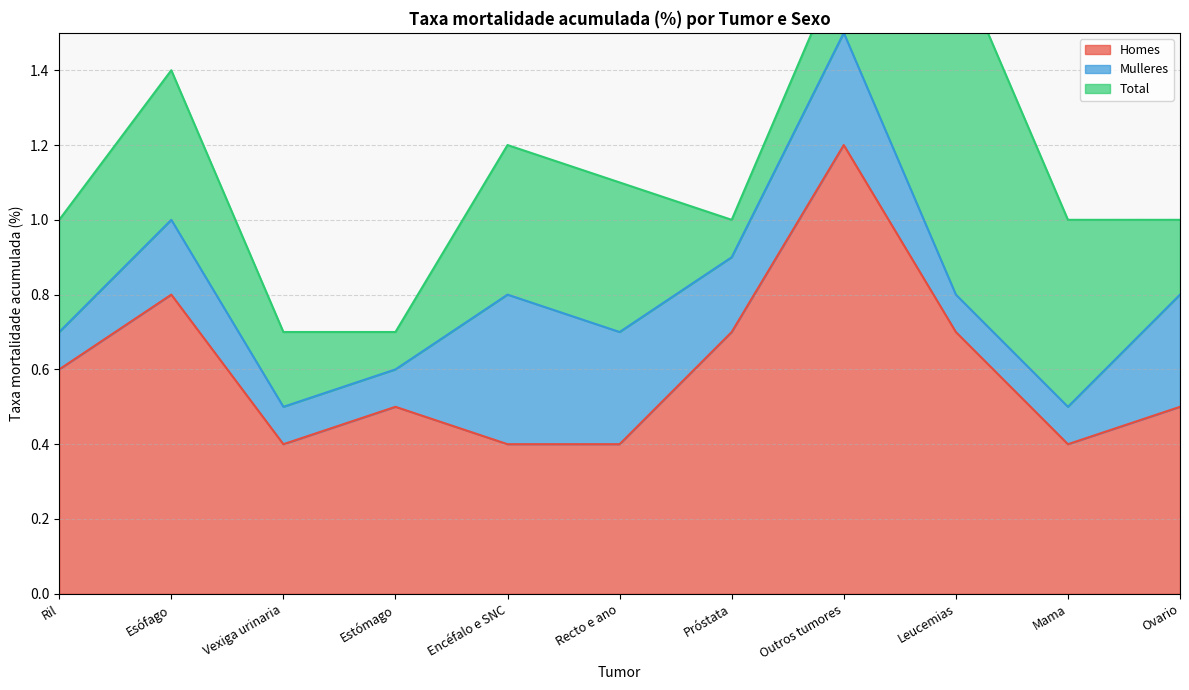

List the series in order of their overall mean, lowest first.

Mulleres, Total, Homes